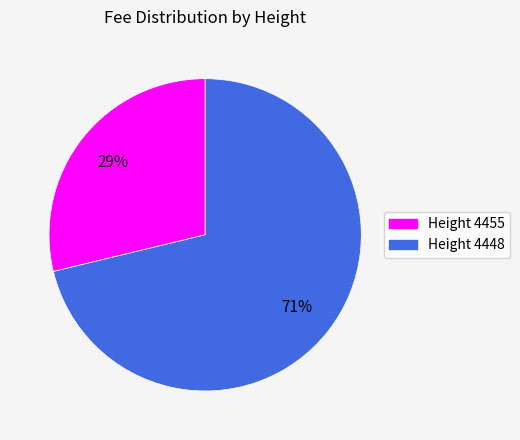

To the nearest percent, what is the average slice percentage?

50%